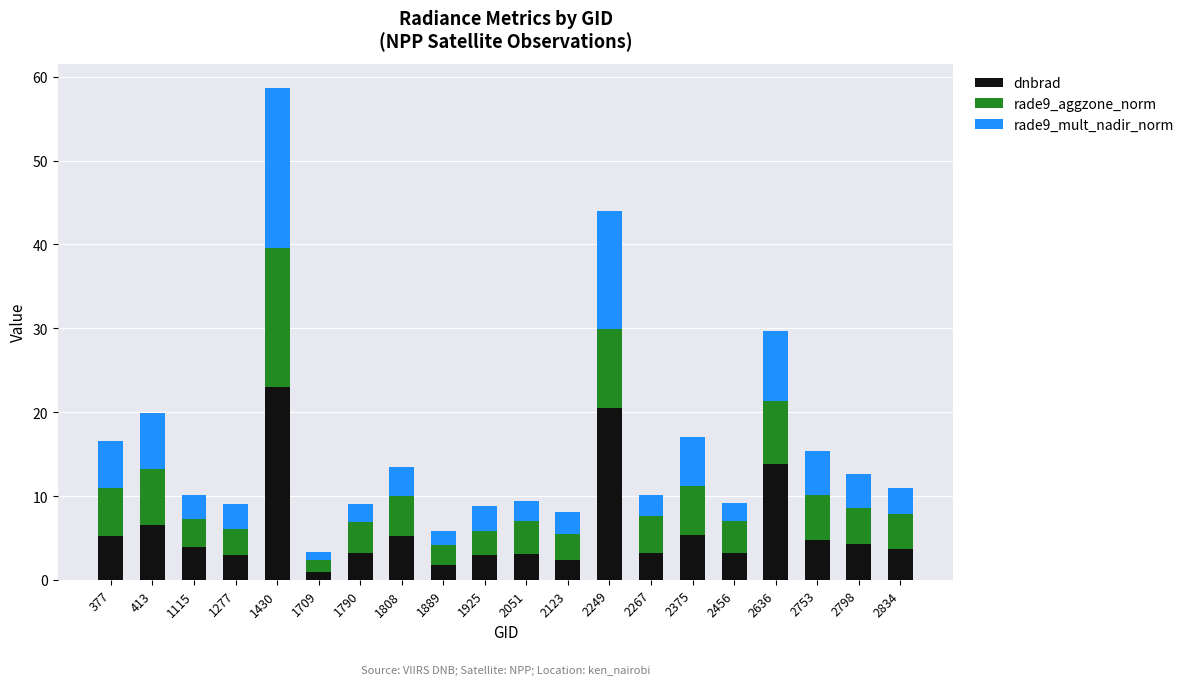

What is the total value across all series at 2249?

44.0